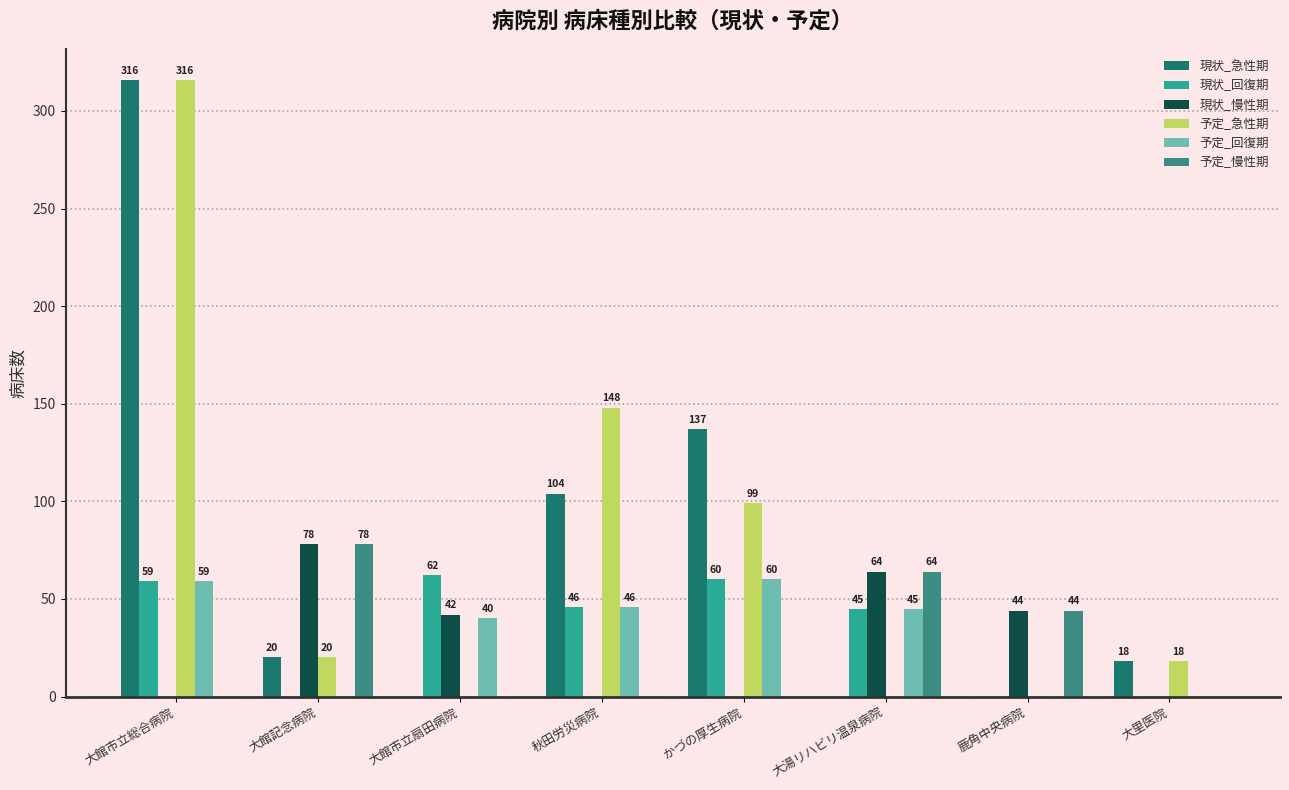

Is the value of 現状_急性期 at 大湯リハビリ温泉病院 greater than the value of 予定_急性期 at 大里医院?

No